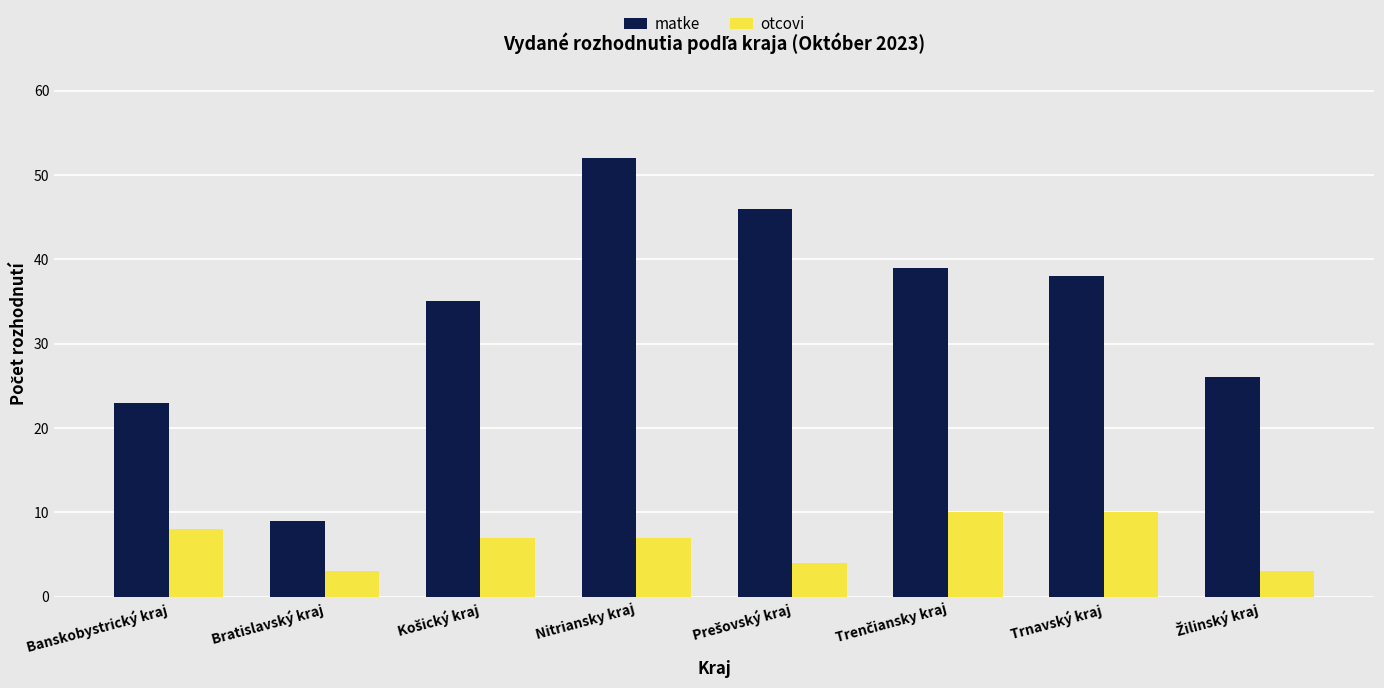

Is it true that otcovi equals 15 at Trnavský kraj?

False